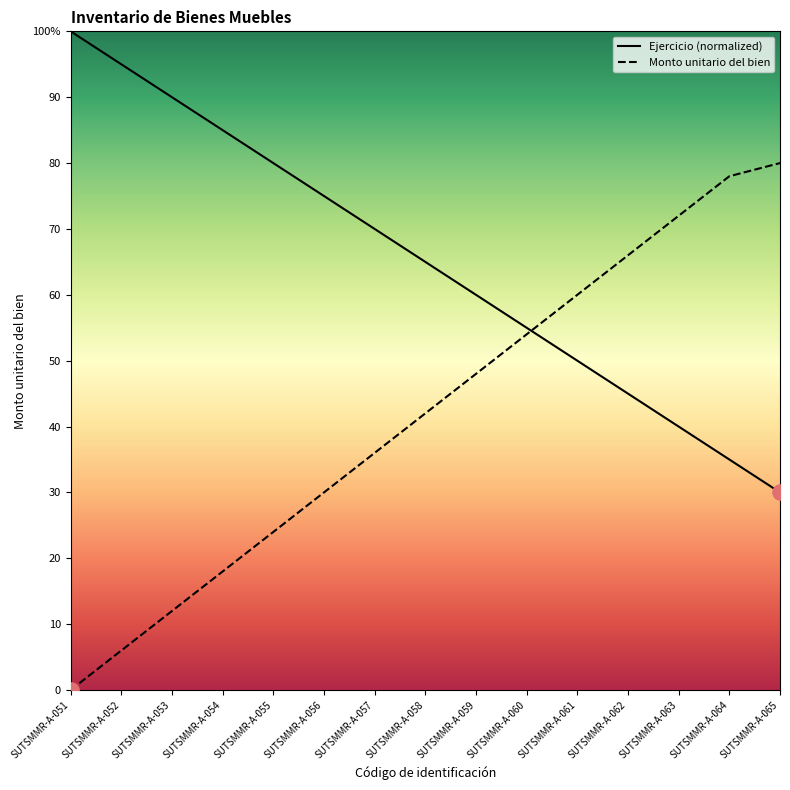

Which series has the largest Y range (max minus min)?

Monto unitario del bien